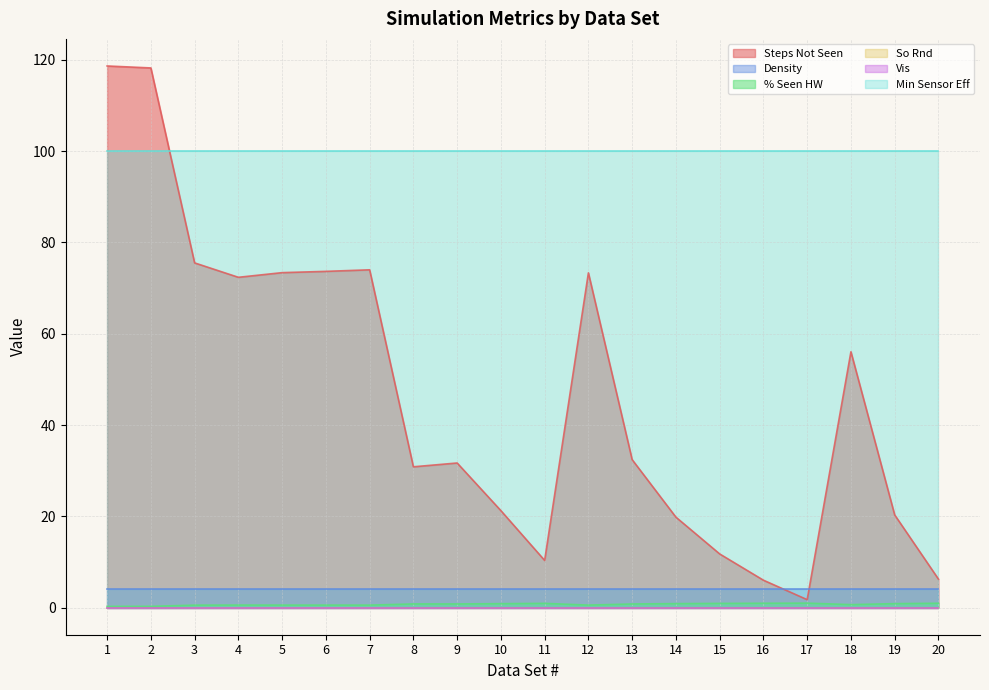

What is the greatest value displayed?

118.7